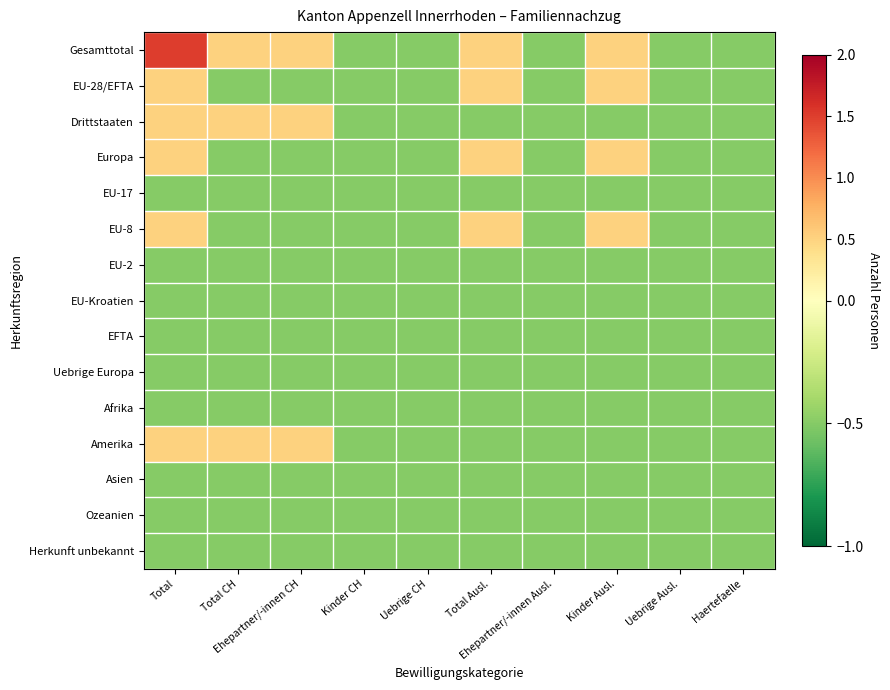

Which series has the widest spread of values?

Gesamttotal